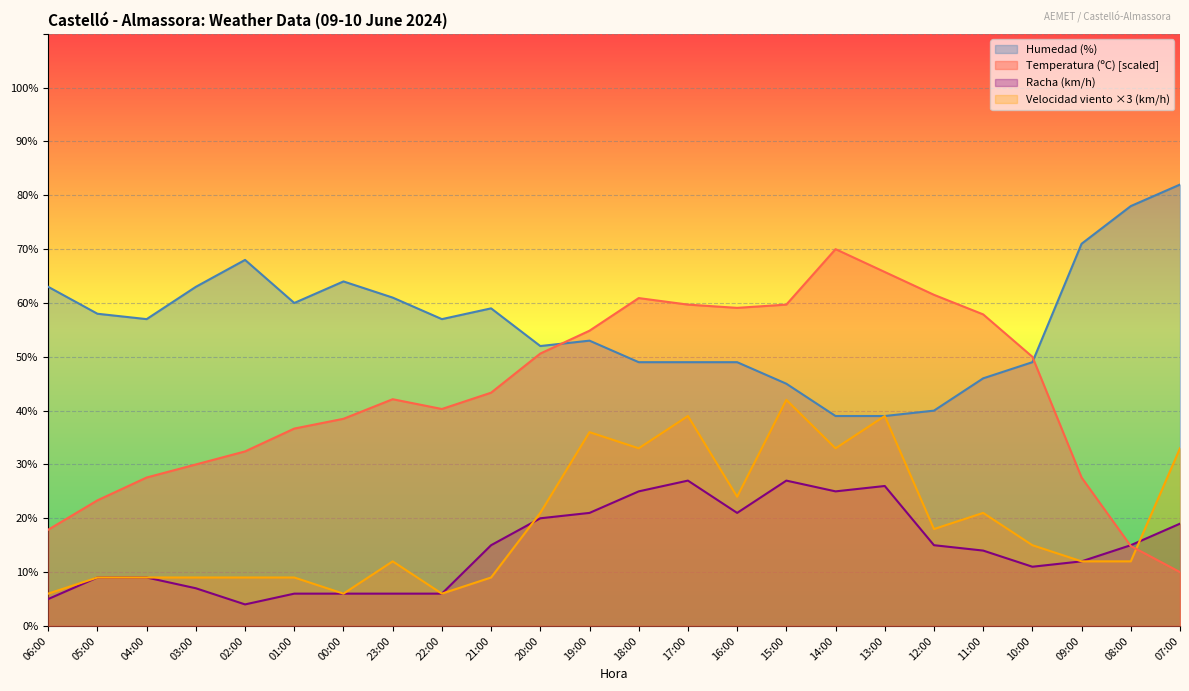

At which label does Racha (km/h) first exceed 15?

20:00